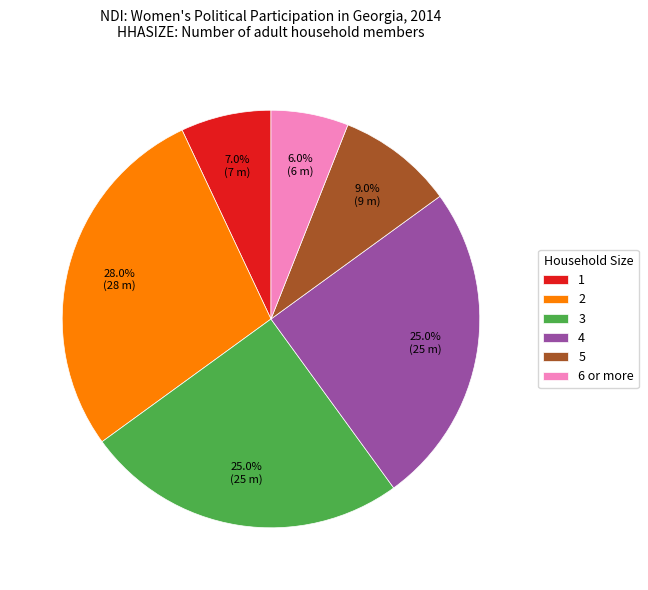

Is there a majority slice in this chart?

No